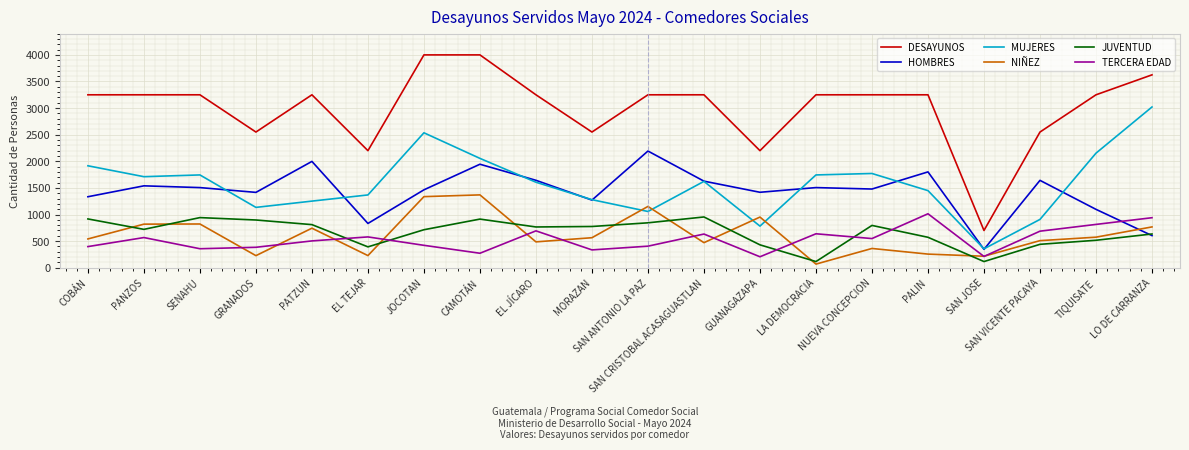

True or false: HOMBRES and MUJERES intersect in this chart.

True